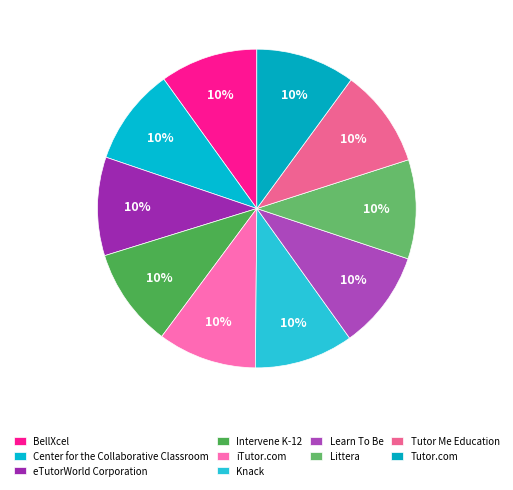

What is the ratio of the value at Knack to the value at Tutor.com?

1.0